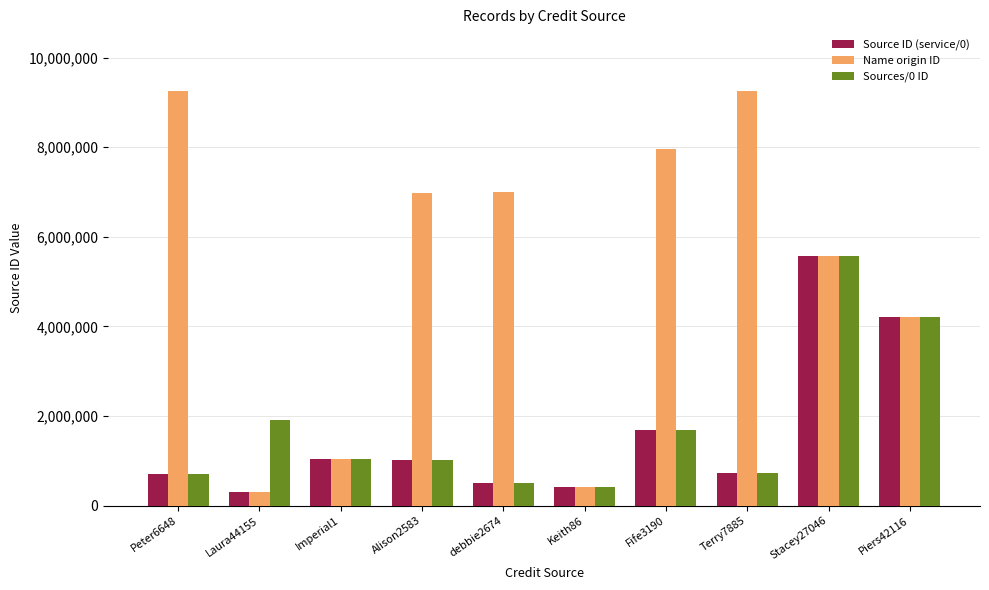

At which label is Name origin ID closest to 4779915?

Piers42116